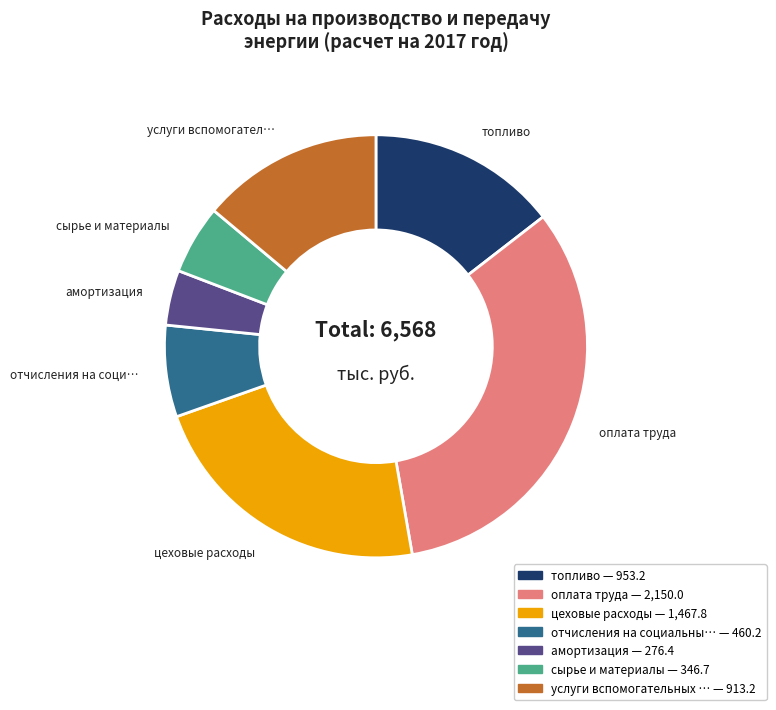

Is there a majority slice in this chart?

No